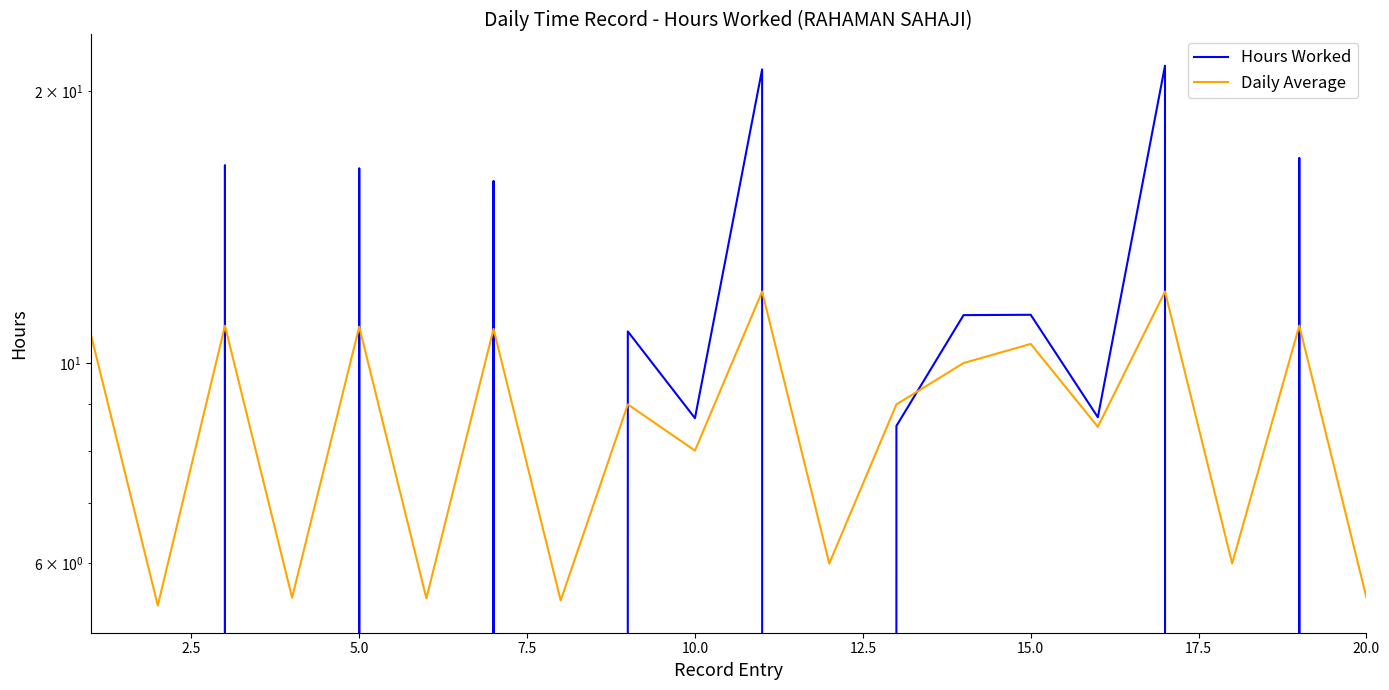

Is the value of Hours Worked at 14 greater than the value of Daily Average at 20.0?

Yes